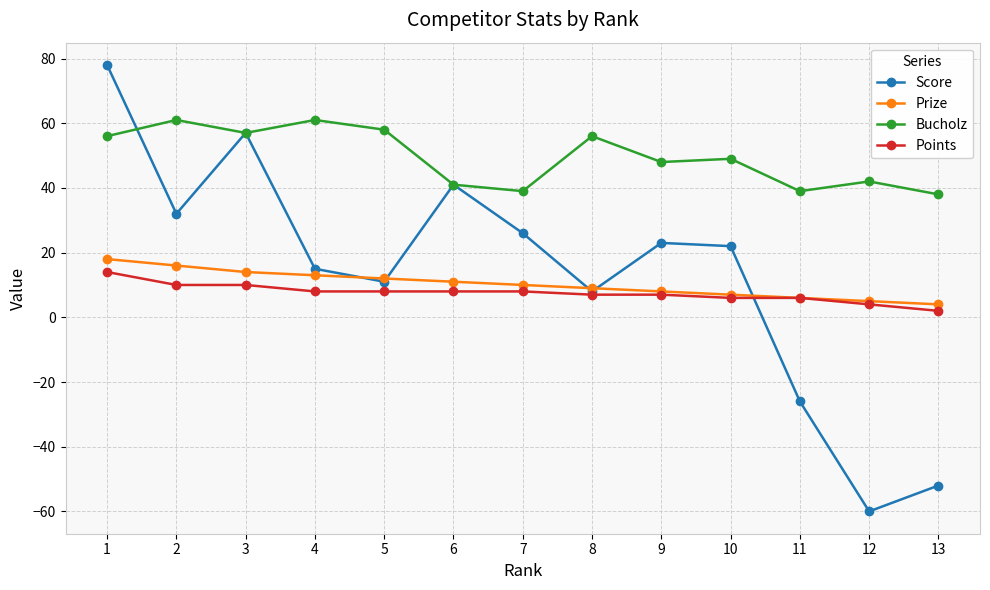

Reading right to left, list all the values displayed in this chart.

Score: -52	-60	-26	22	23	8	26	41	11	15	57	32	78
Prize: 4	5	6	7	8	9	10	11	12	13	14	16	18
Bucholz: 38	42	39	49	48	56	39	41	58	61	57	61	56
Points: 2	4	6	6	7	7	8	8	8	8	10	10	14